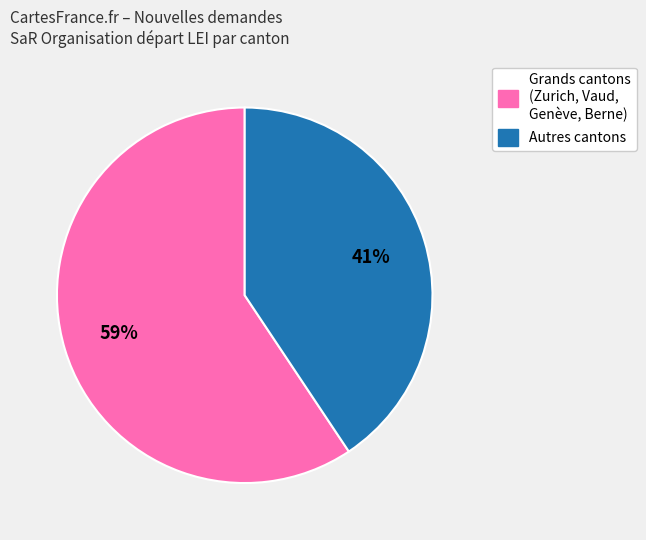

To the nearest percent, what is the average slice percentage?

50%